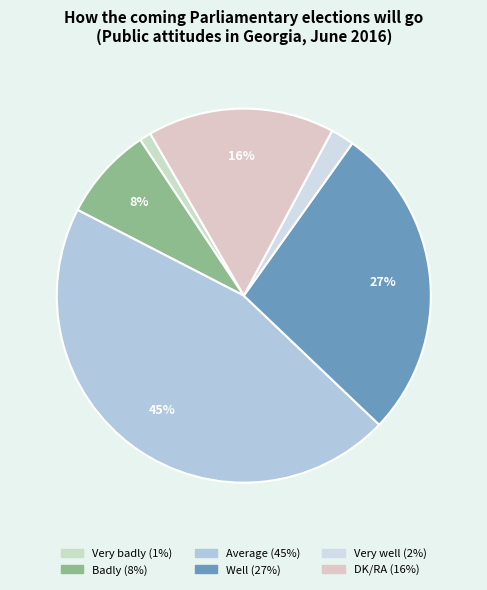

Rank the categories by value from lowest to highest.

Very badly, Very well, Badly, DK/RA, Well, Average